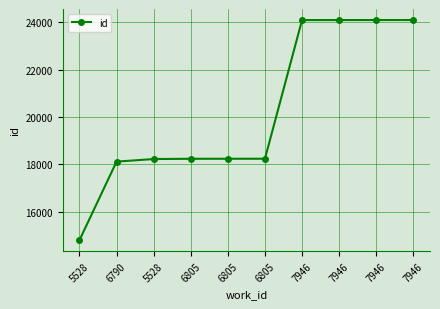

What is the difference between the second highest and minimum values?

9304